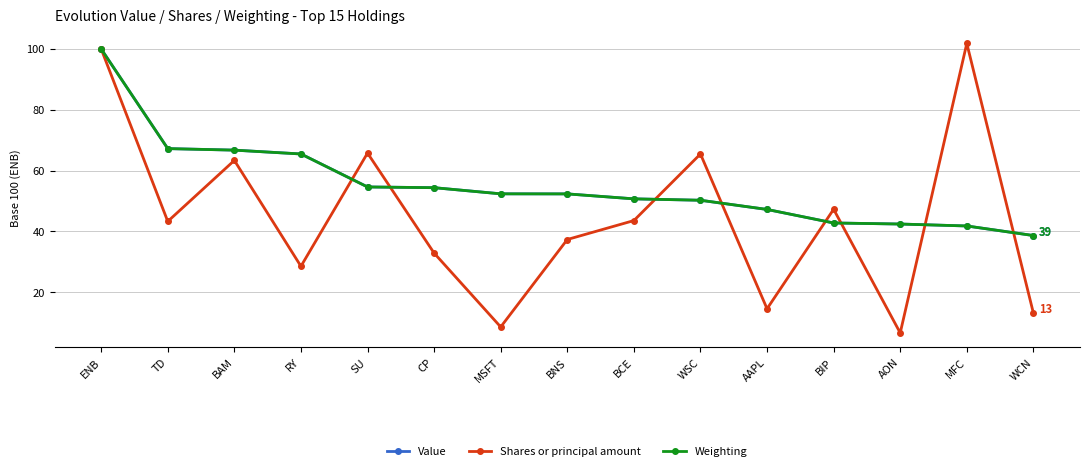

What is the approximate value of Weighting at MFC?

41.8